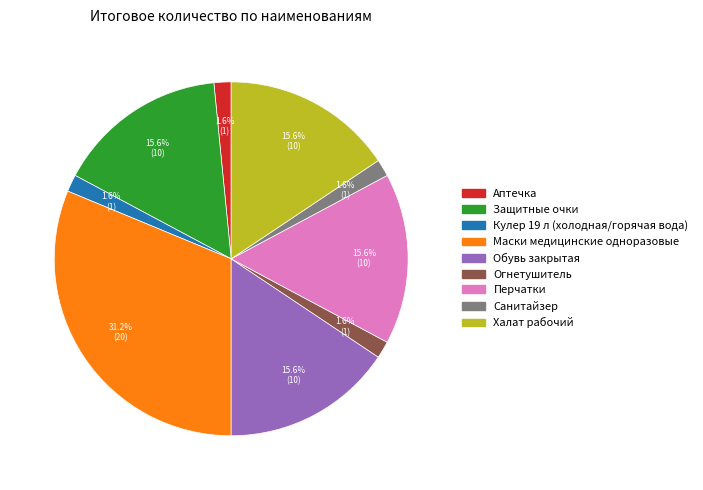

The Халат рабочий slice represents 16% of the pie. True or false?

True